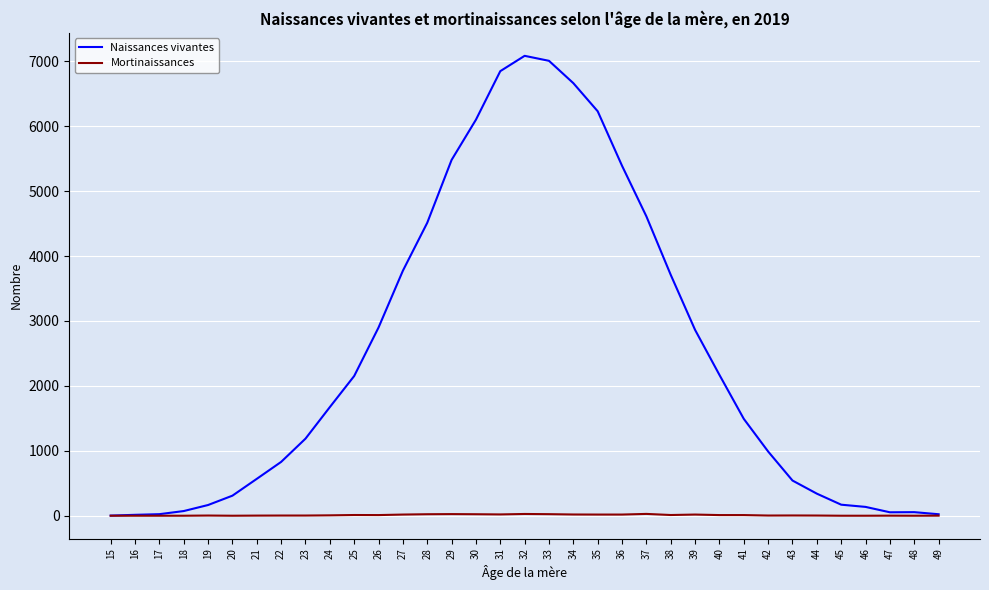

Which series has the largest total across all categories?

Naissances vivantes